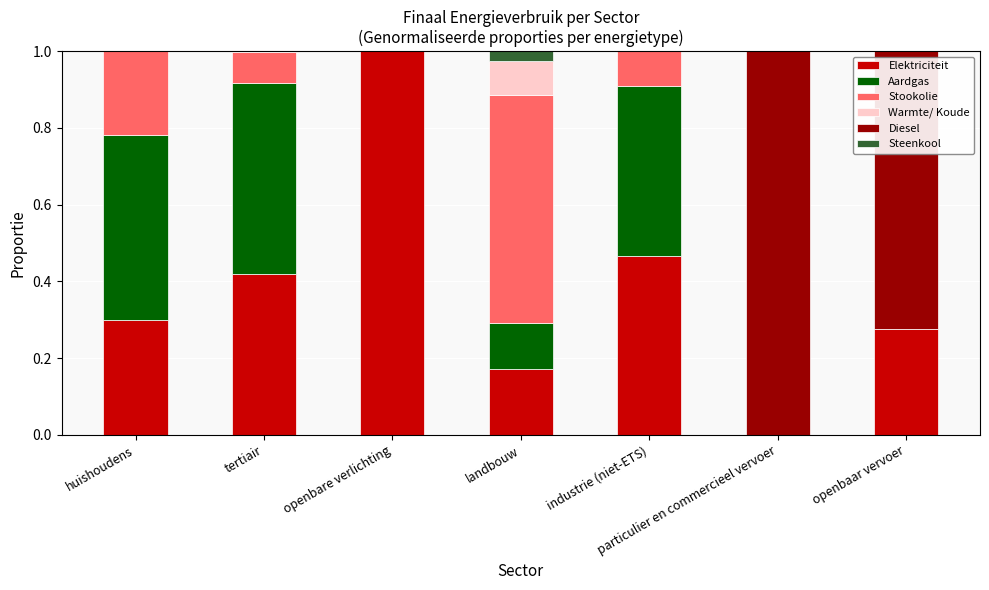

What is the highest value of the Elektriciteit series?

1.0